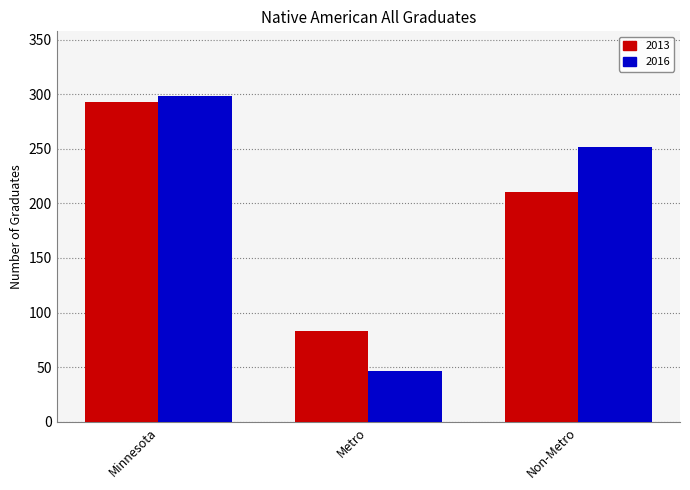

Is the value of 2013 at Minnesota greater than the value of 2016 at Minnesota?

No